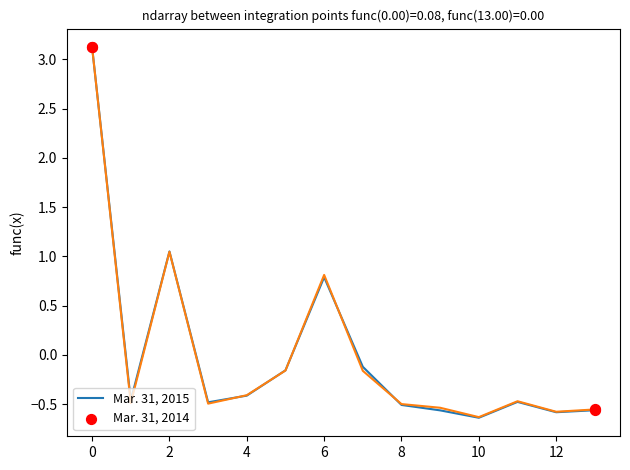

List the series in order of their peak value, lowest first.

Mar. 31, 2014, Mar. 31, 2015